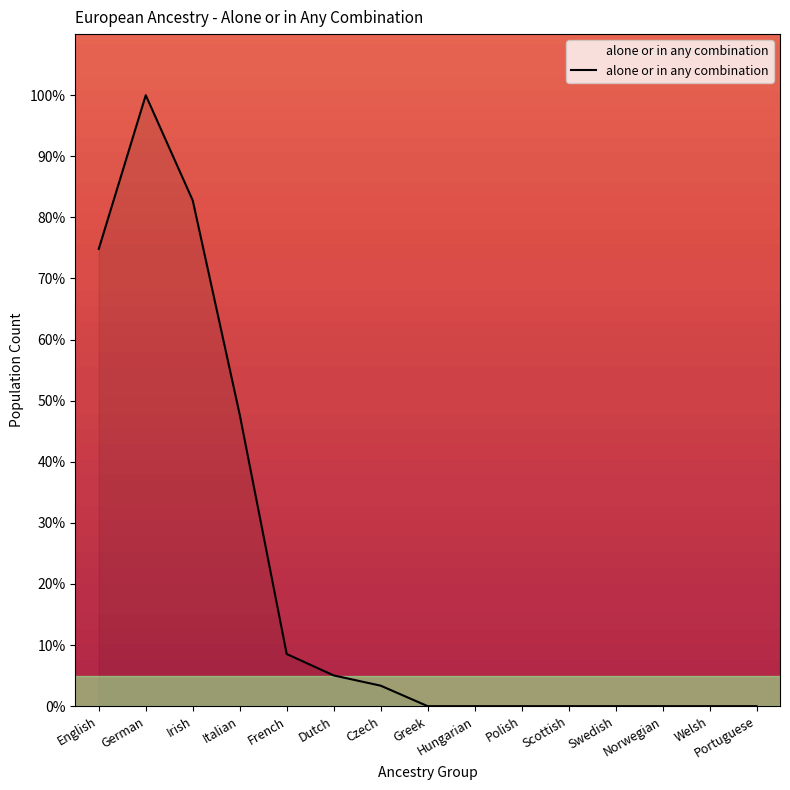

What position from the left is Scottish?

11